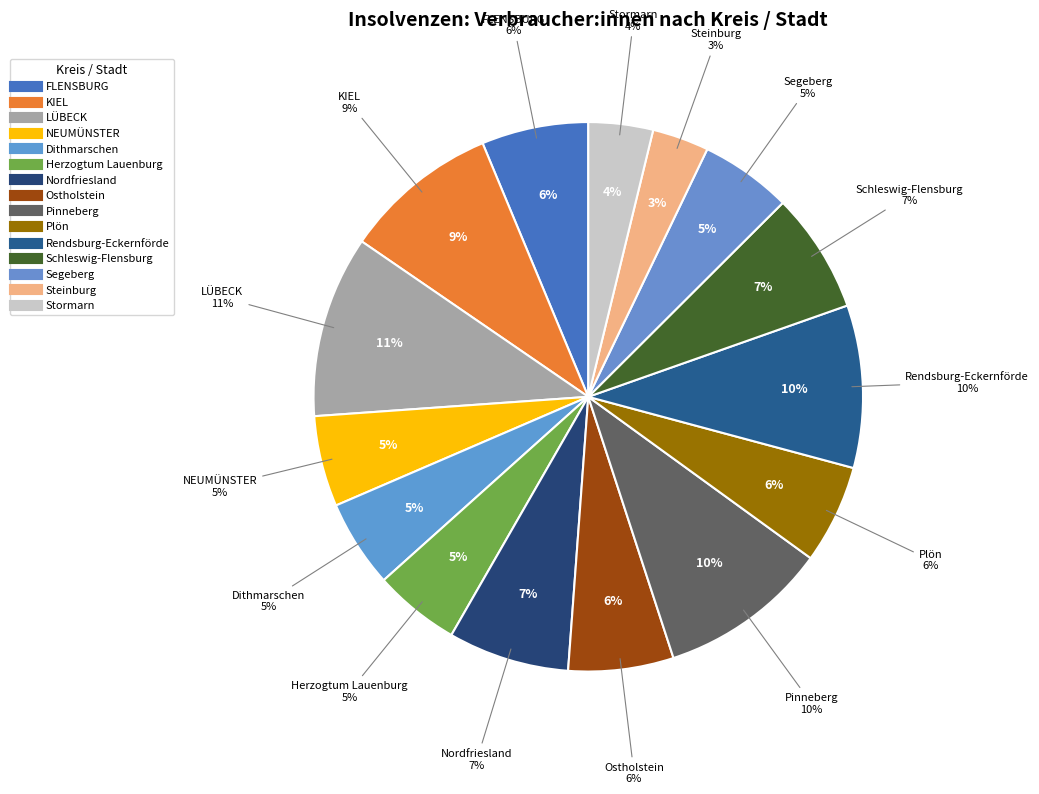

To the nearest percent, what is the difference between the Pinneberg and Stormarn slice percentages?

6%